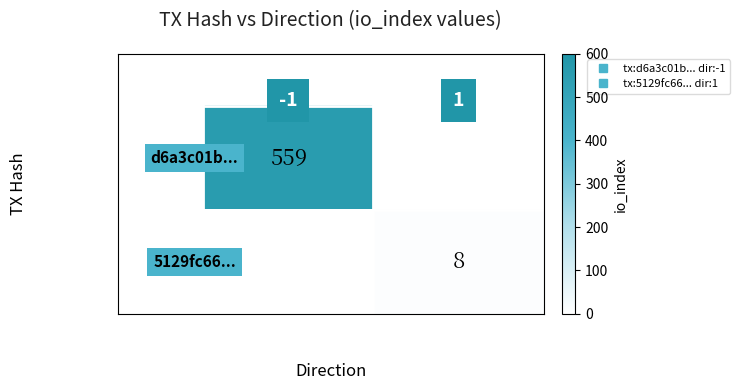

What is the total value across all series at 1?

8